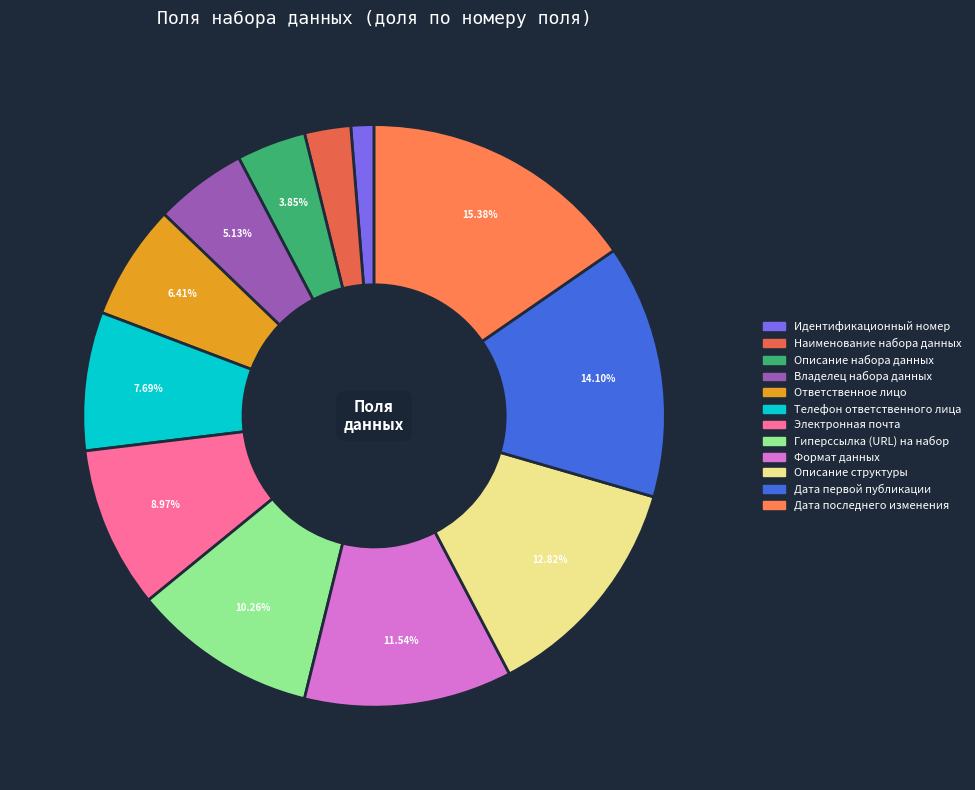

How many segments does this pie chart have?

12